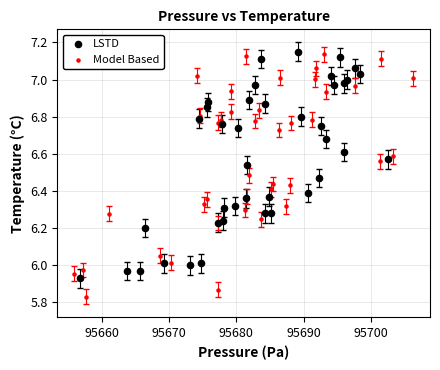

Which series reaches the maximum Y coordinate?

LSTD